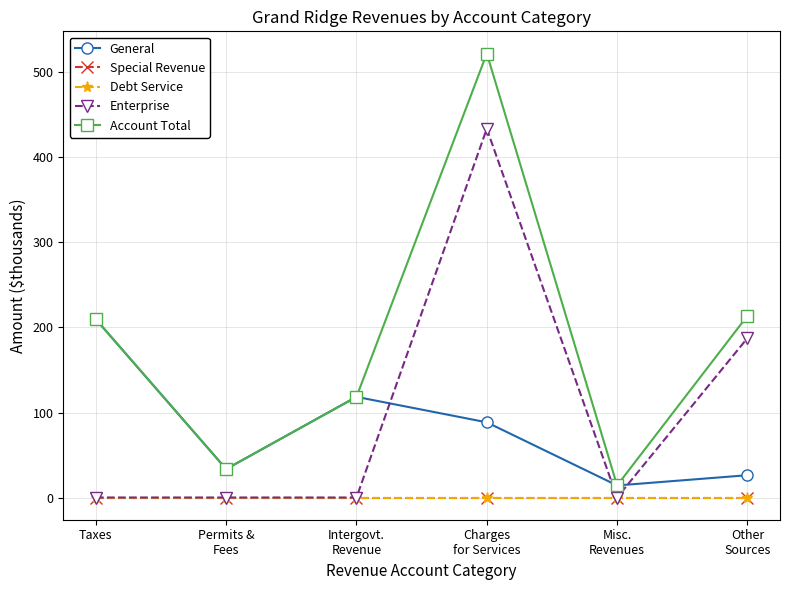

Does the chart have visible grid lines?

Yes